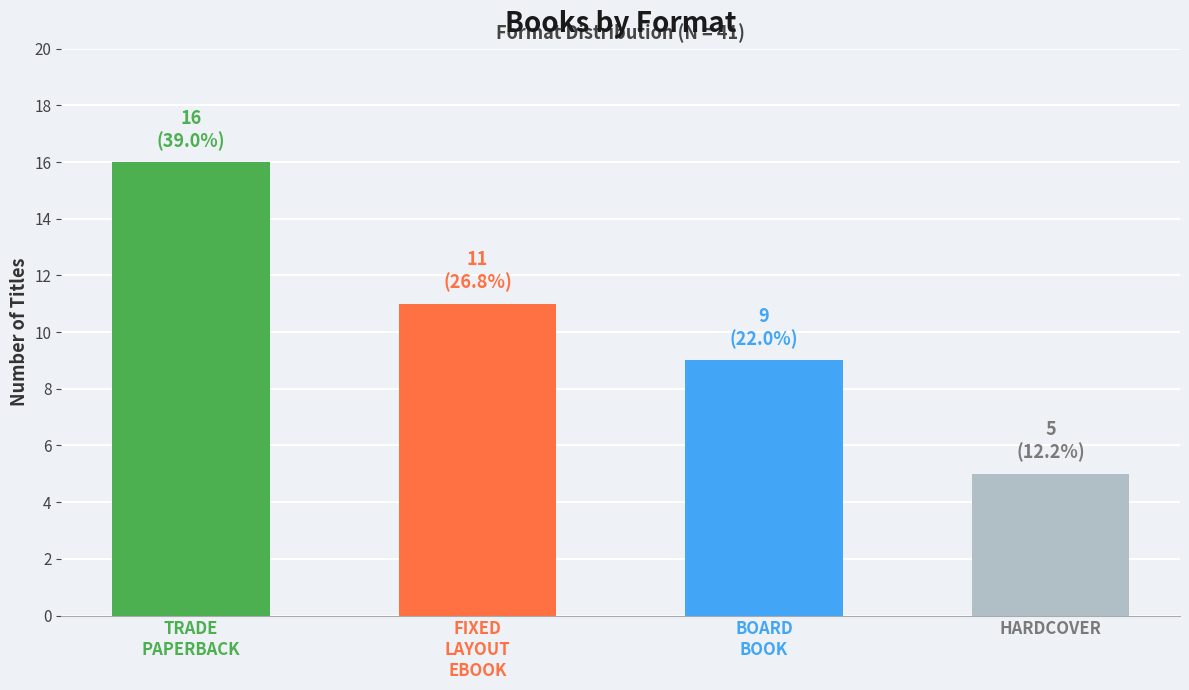

List the labels in order of value, largest first.

Trade Paperback, Fixed Layout eBook, Board Book, Hardcover